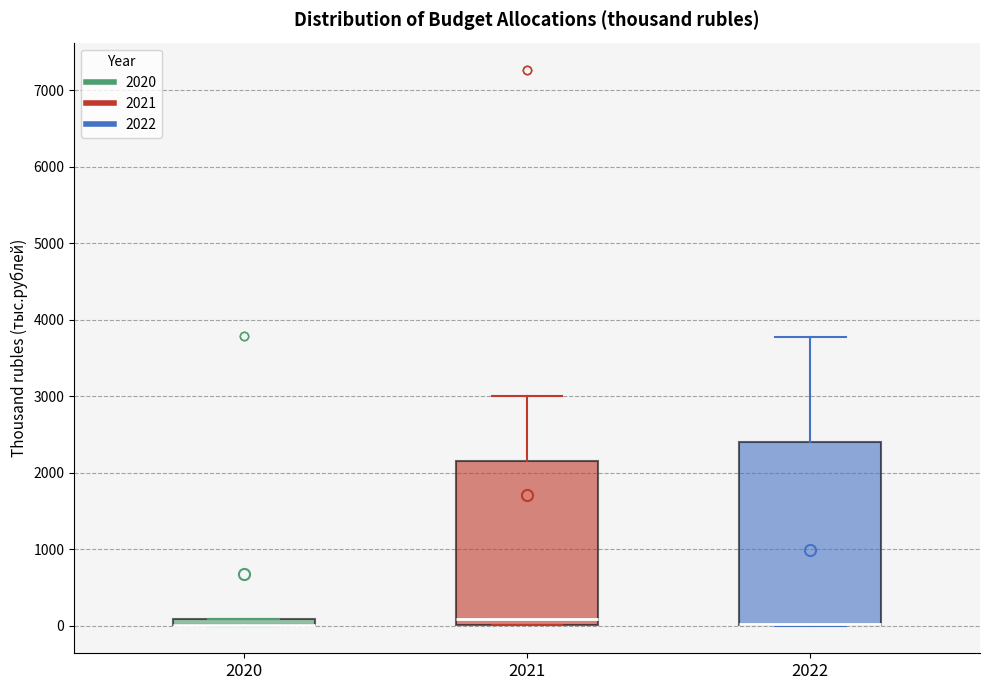

Which box is the tallest, from its lower edge to its upper edge?

2022